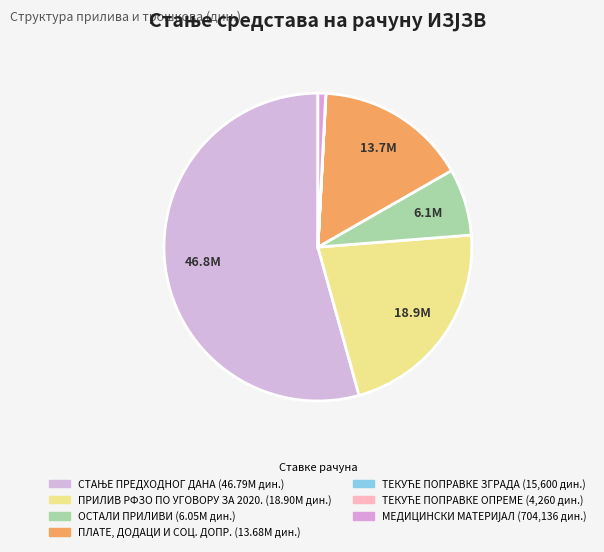

True or false: МЕДИЦИНСКИ МАТЕРИЈАЛ accounts for 11% of the total.

False